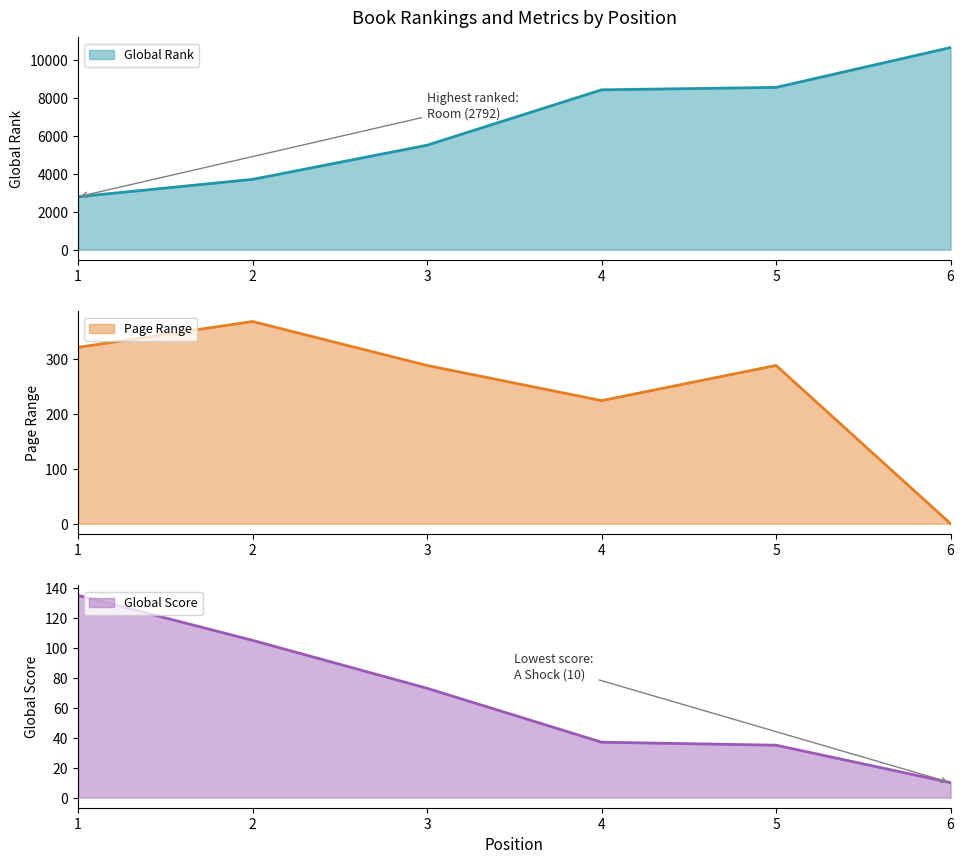

At how many categories does at least one series exceed 6728?

3